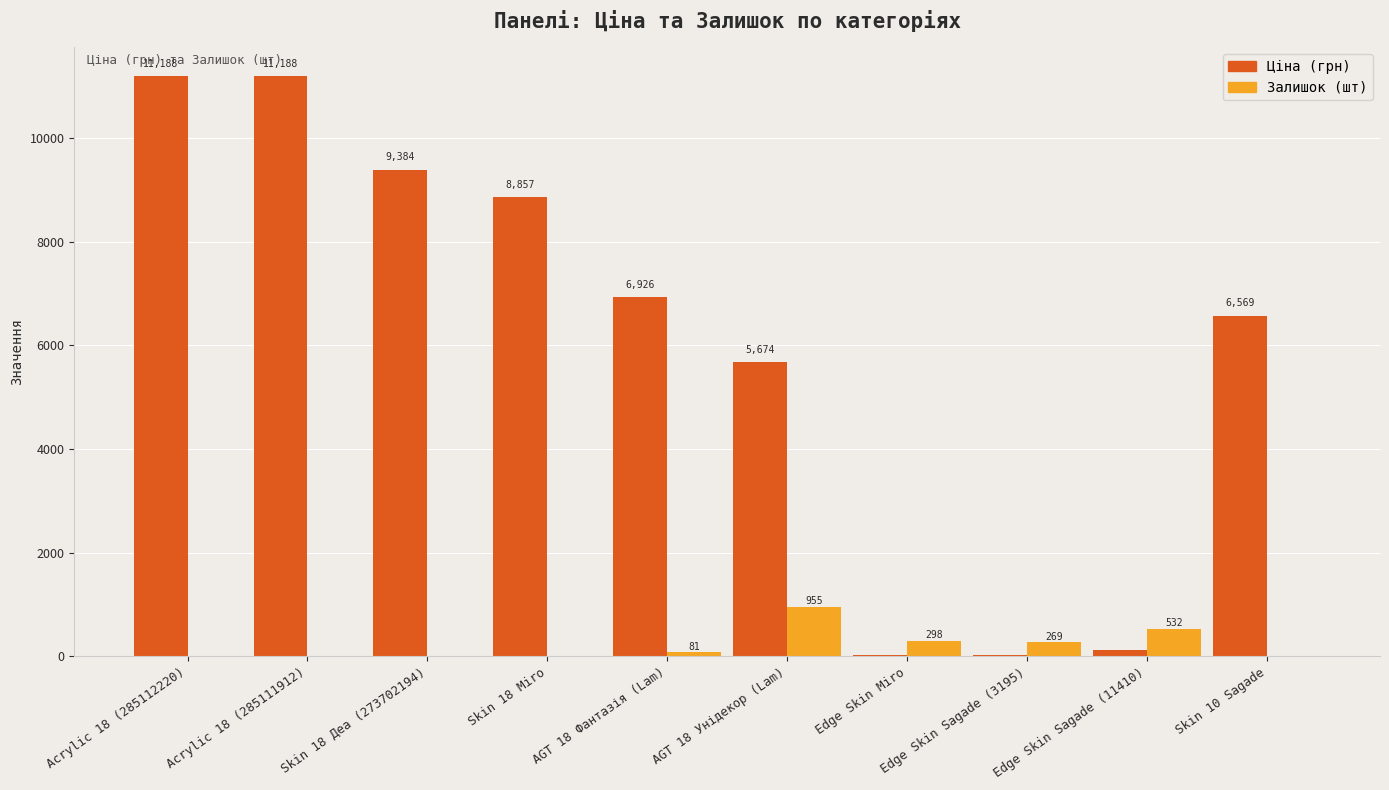

What is the approximate value of Ціна (грн) at Edge Skin Sagade (11410)?

114.1